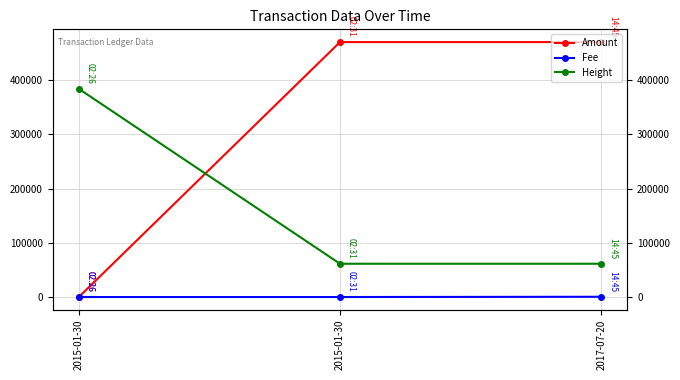

List the series in order of their peak value, lowest first.

Fee, Height, Amount